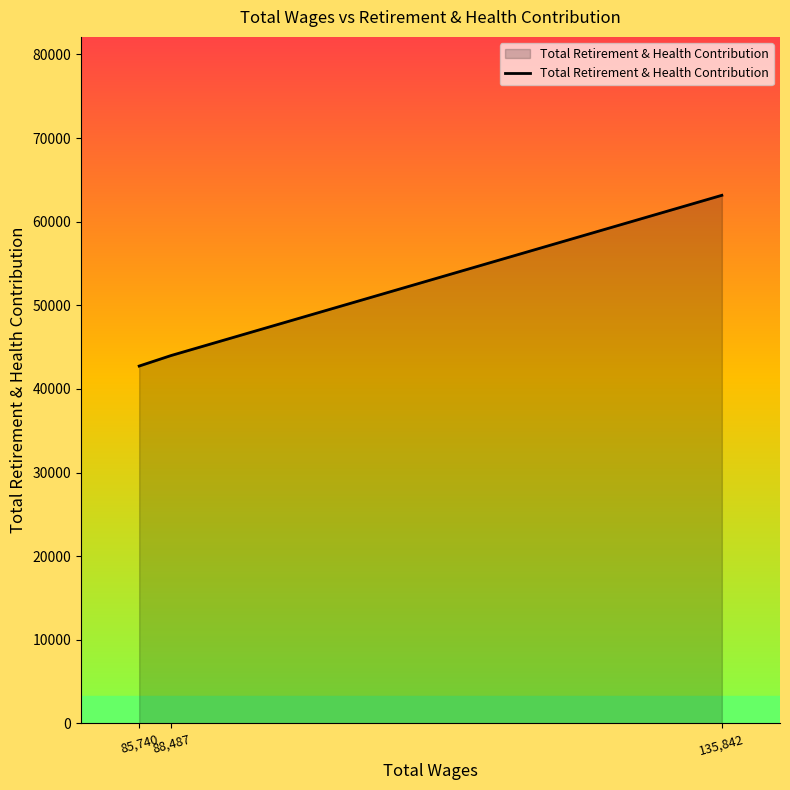

Reading left to right, transcribe all the data shown in this chart.

85,740=42732	88,487=43992	135,842=63150